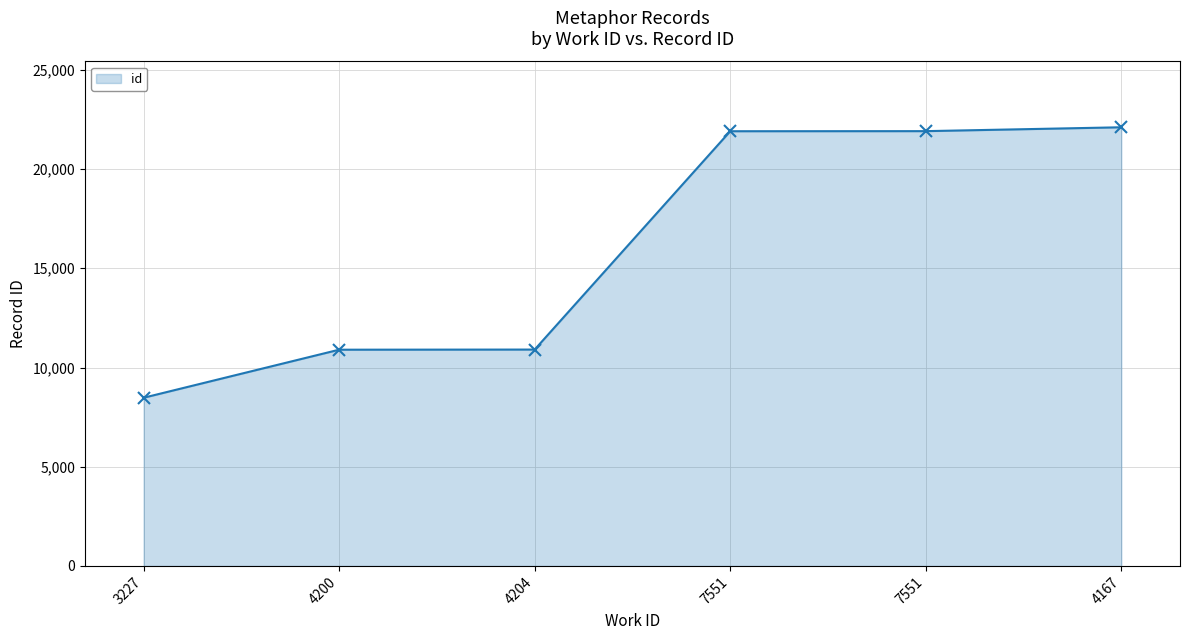

What is the maximum value shown in the chart?

22103